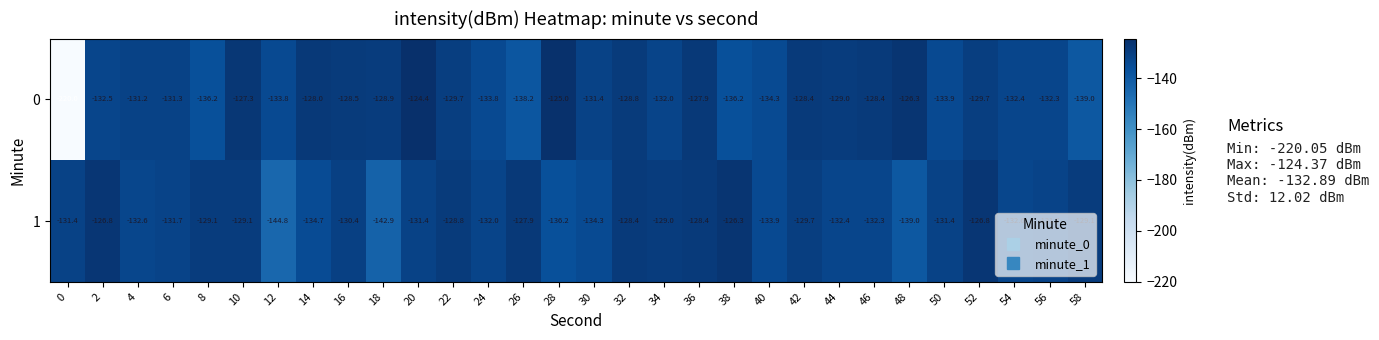

At 4, list the series in order from smallest to largest.

1, 0